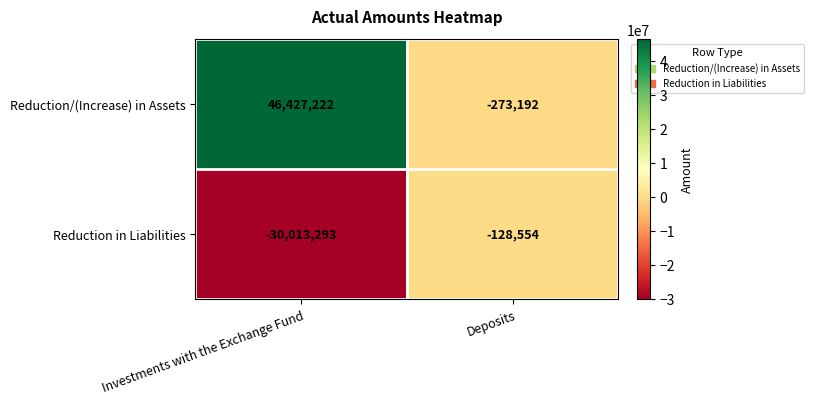

What is the maximum value shown in the chart?

46427222